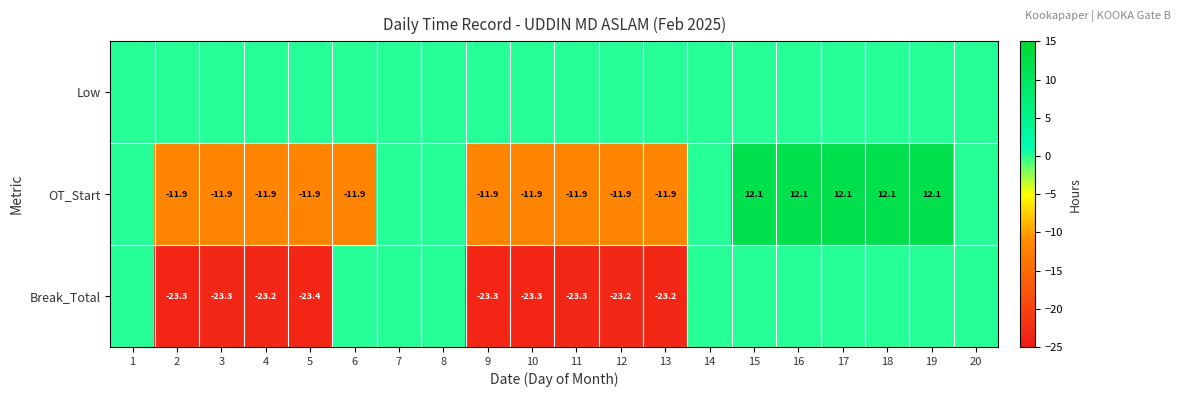

The OT_Start series shows -11.9 at 10. True or false?

True